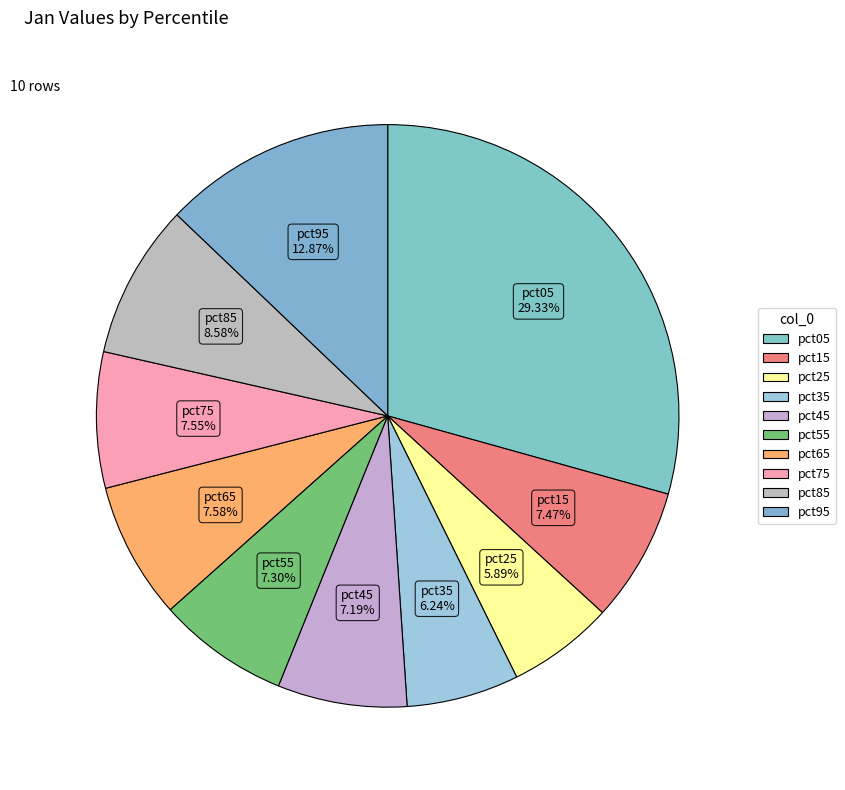

How many segments does this pie chart have?

10